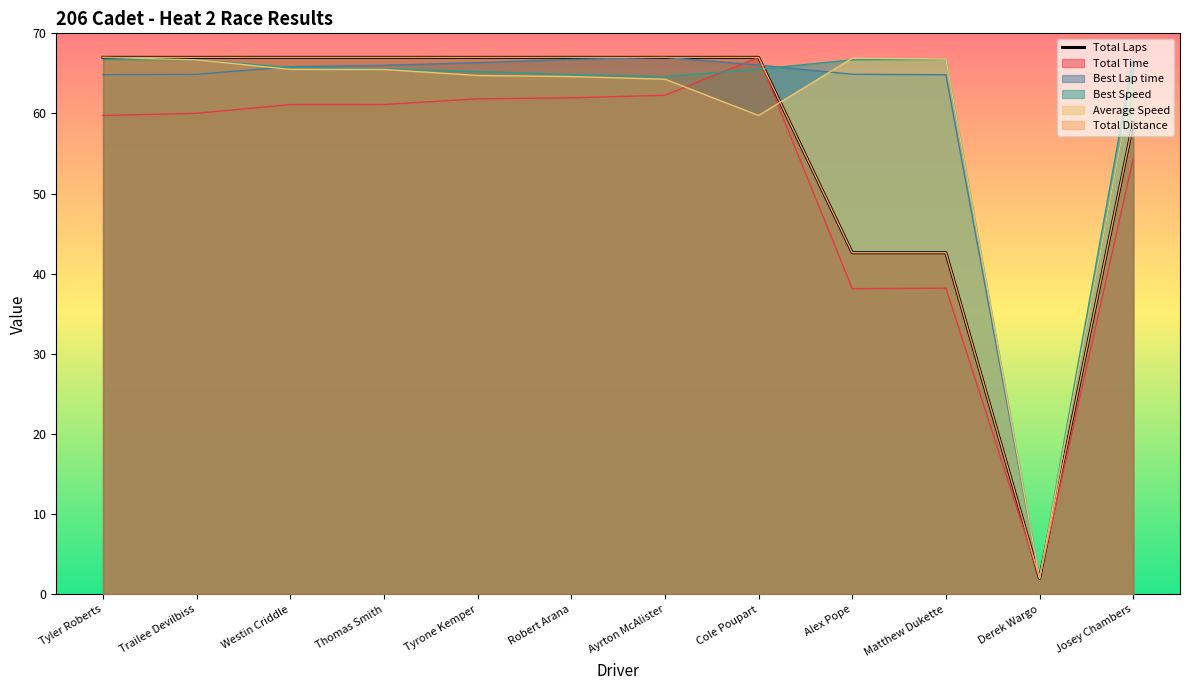

How many points are lower than both their immediate neighbors (excluding endpoints)?

1